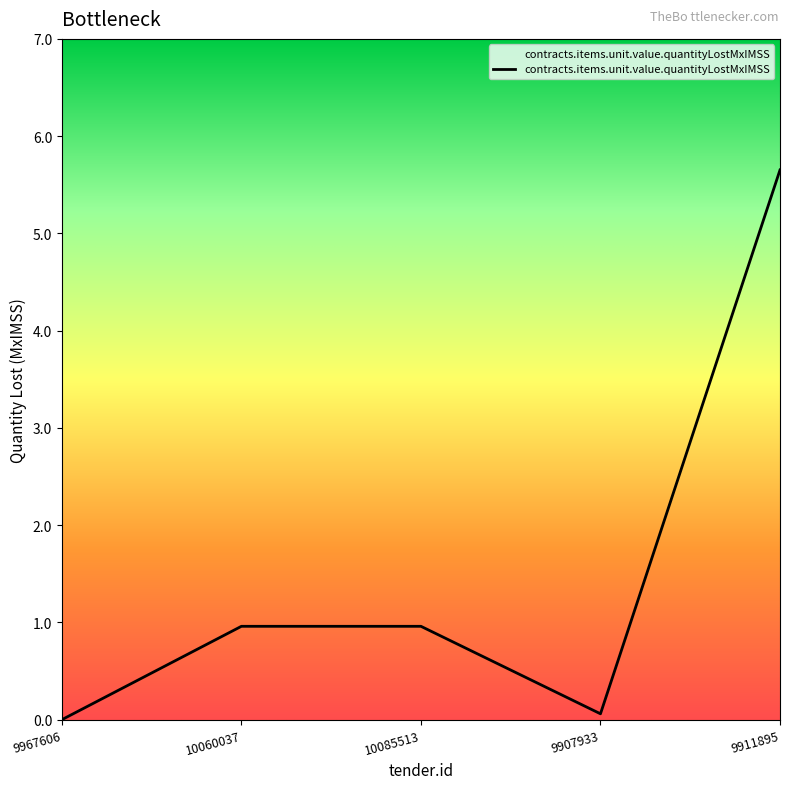

Between 9911895 and 10060037, which is larger?

9911895